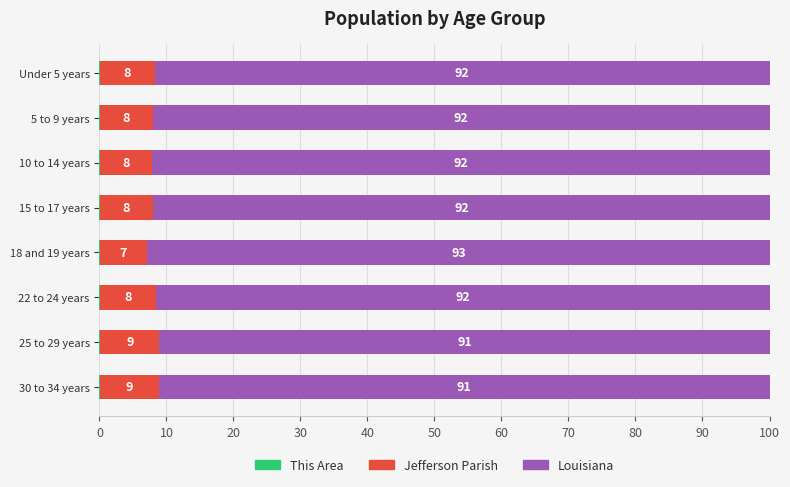

What is the total value across all series at 15 to 17 years?

100.0